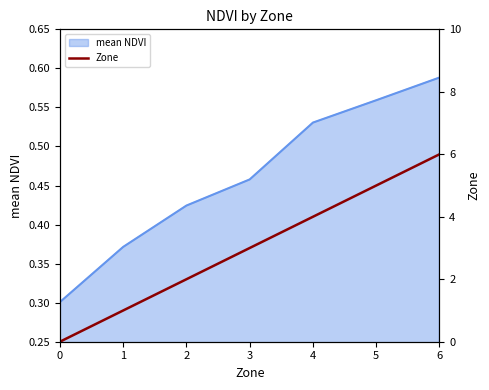

Reading left to right, what are all the values shown in this chart?

0=0	1=1	2=2	3=3	4=4	5=5	6=6